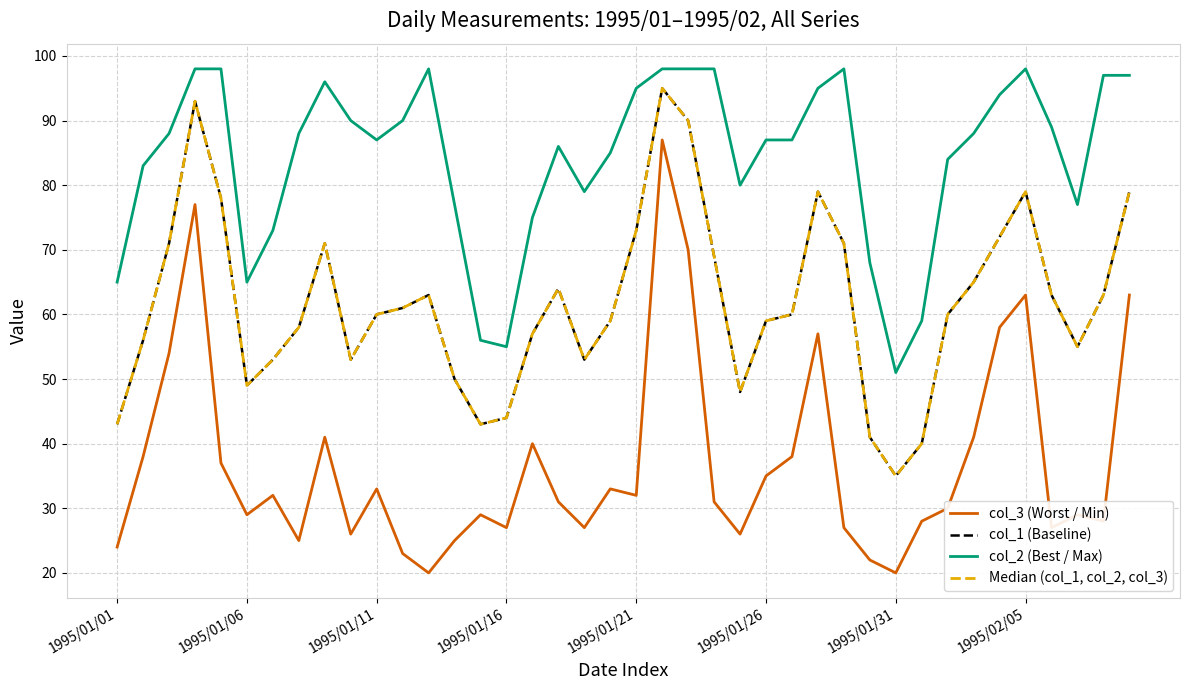

Does the chart have visible grid lines?

Yes